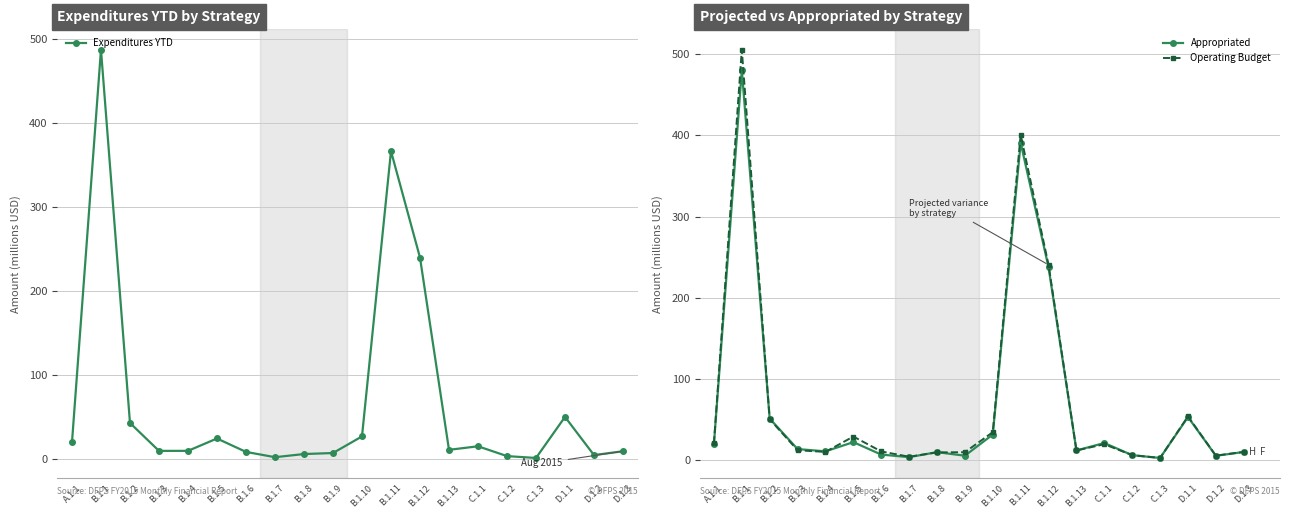

Is it true that Expenditures YTD equals 147.4 at B.1.12?

False